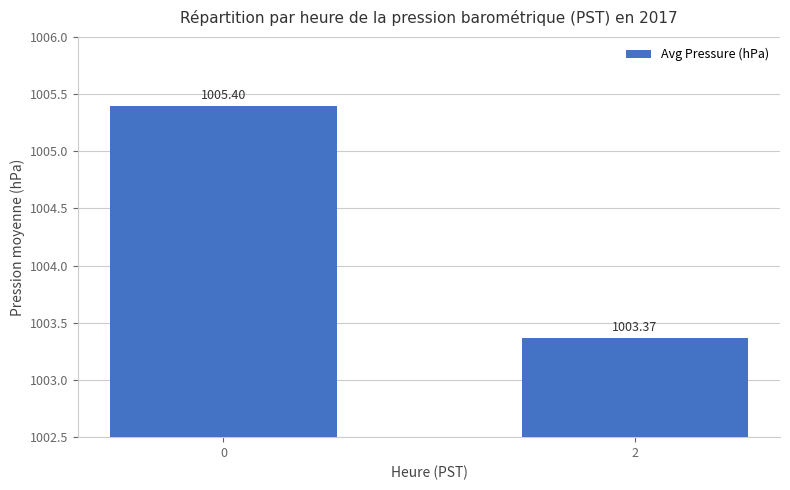

What is the change in value from 0 to 2?

-2.0